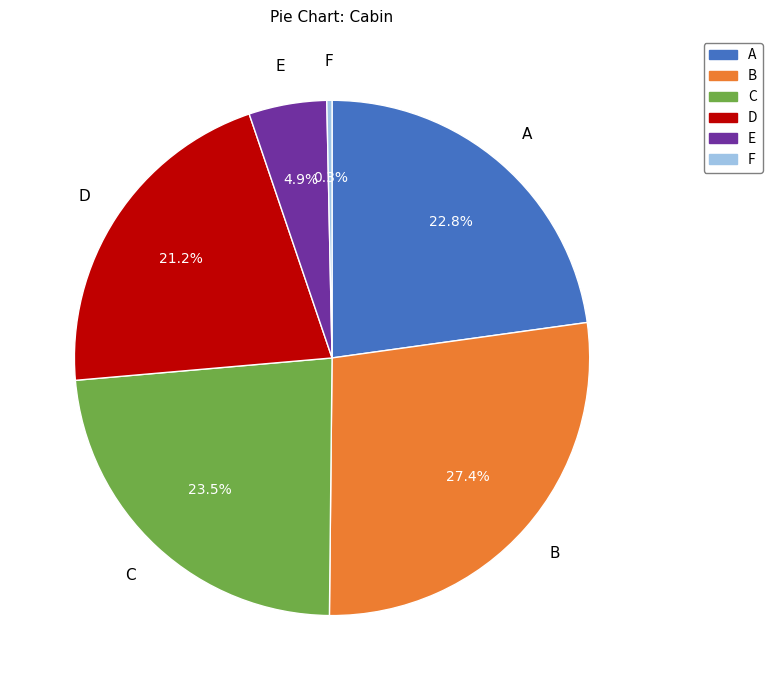

Is there any slice that represents more than half of the pie?

No